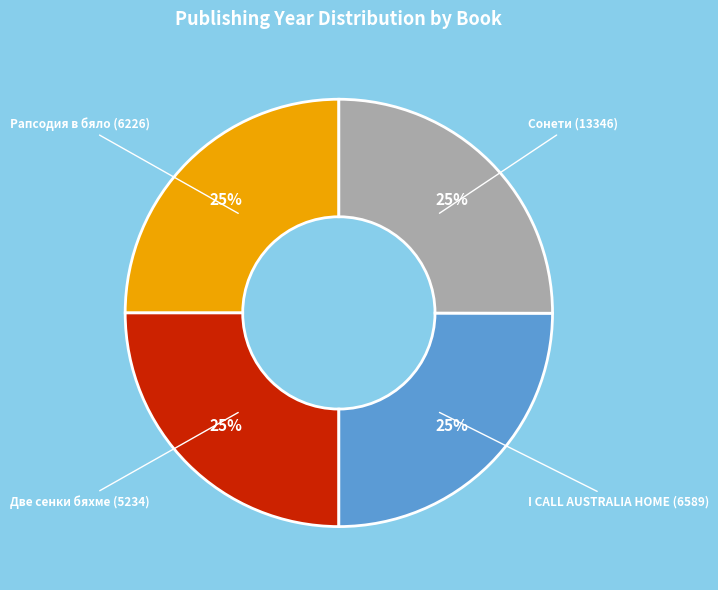

To the nearest percent, what is the average slice percentage?

25%